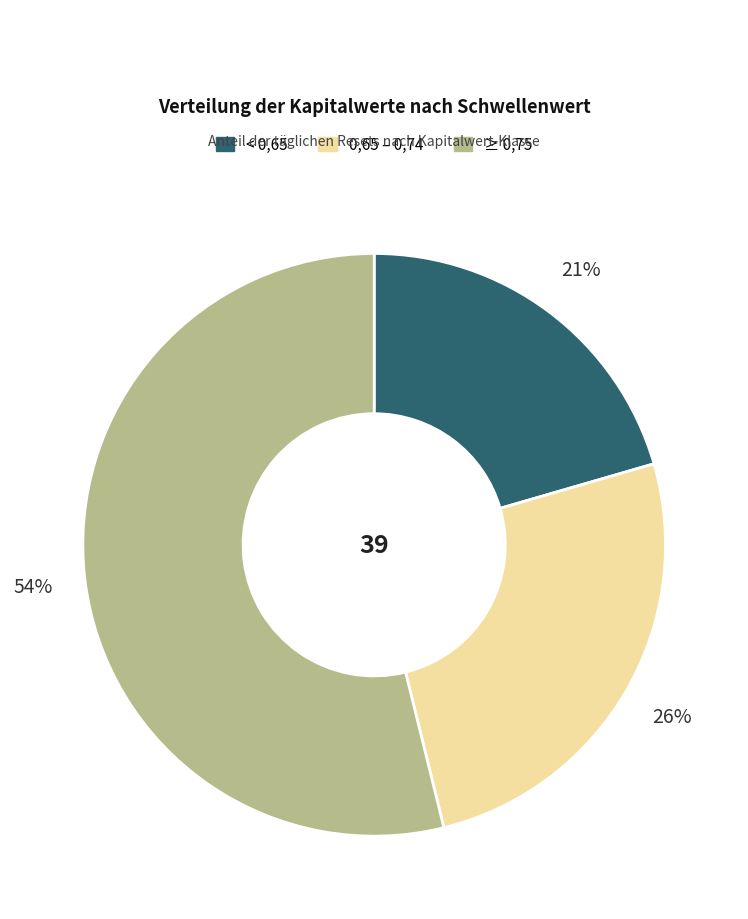

Is there any slice that represents more than half of the pie?

Yes